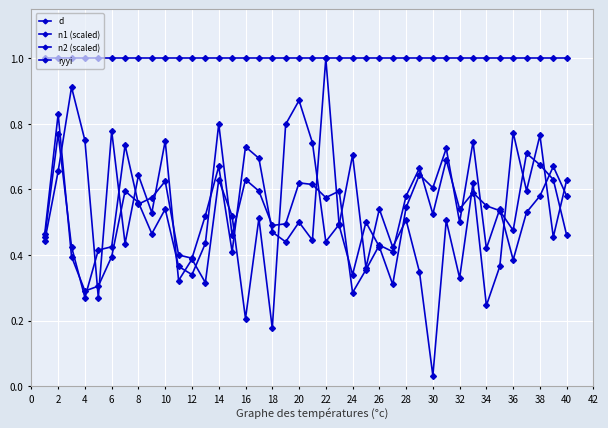

True or false: ryyi and d cross at least once.

False